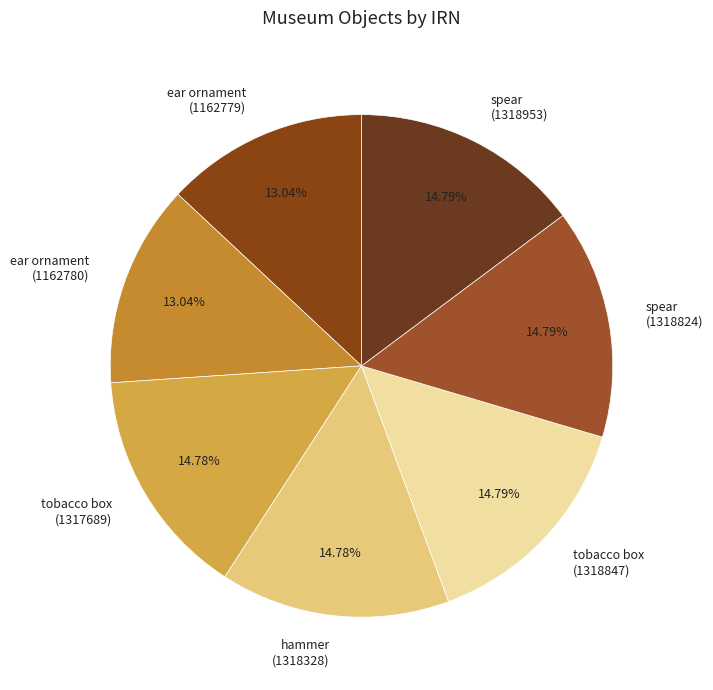

Which has a higher value, ear ornament (1162779) or spear (1318824)?

spear (1318824)